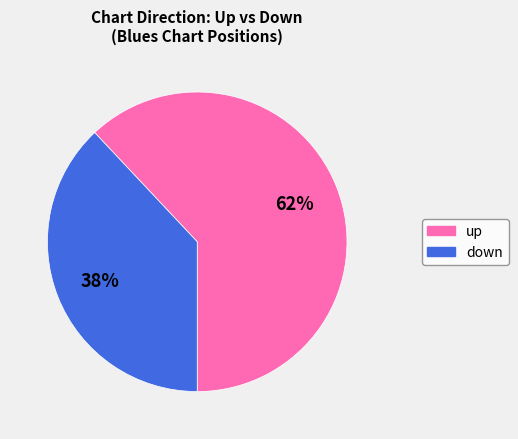

What is the majority slice?

up